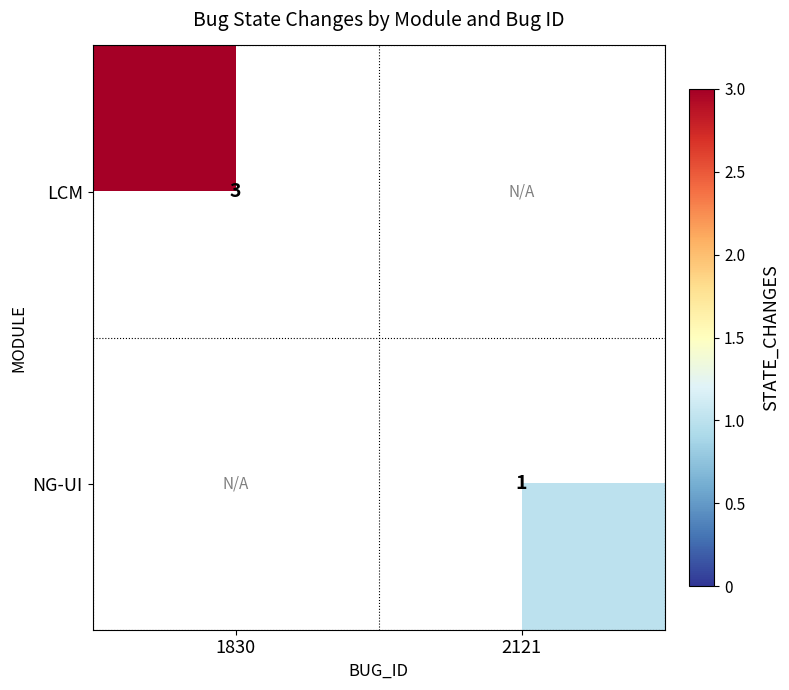

What is the total value across all series at 1830?

3